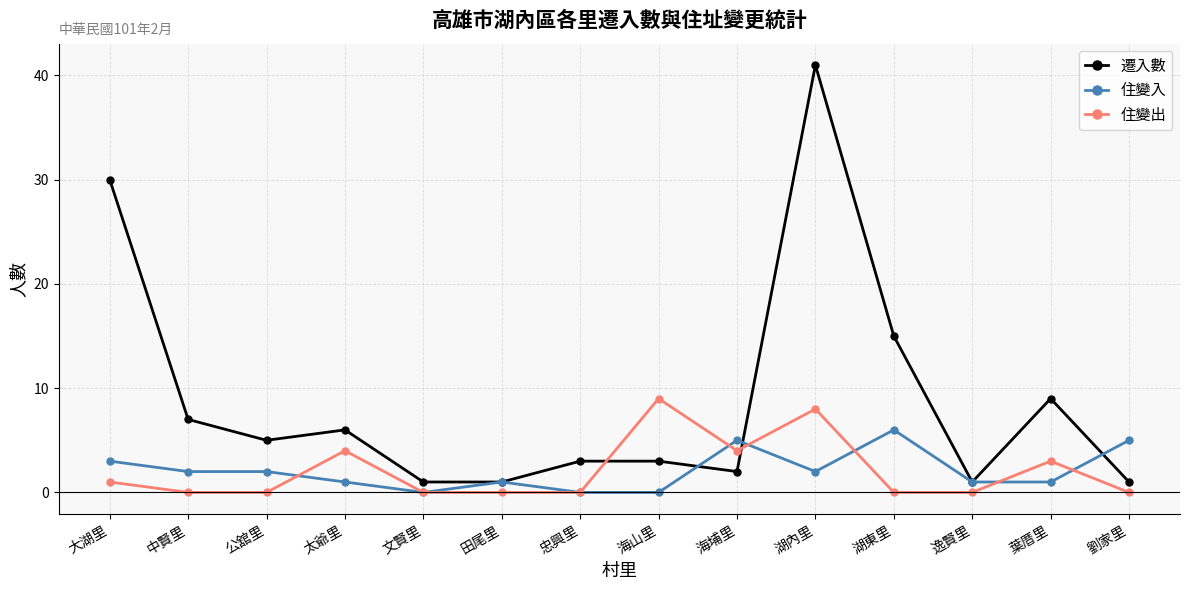

What is the value of the 遷入數 point at the 7th from the left?

3